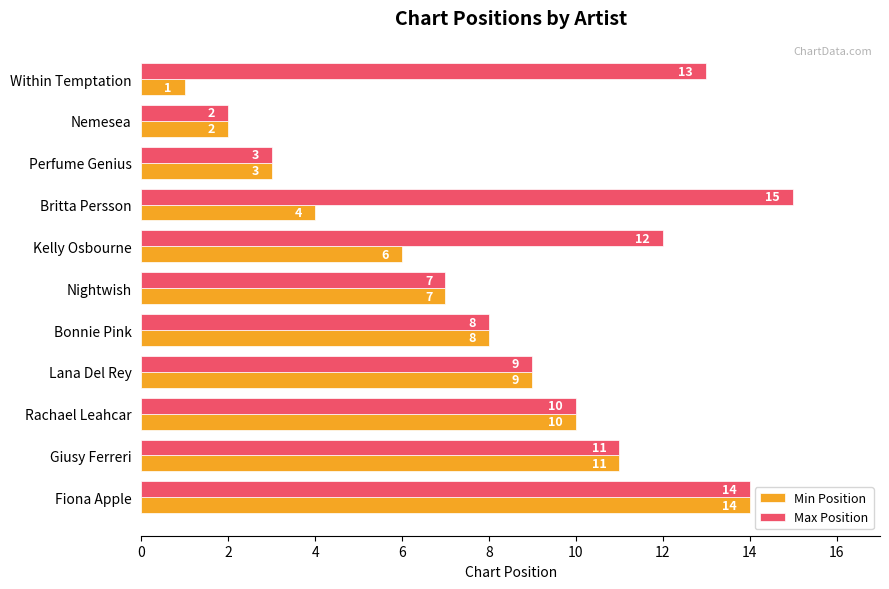

What is the smallest value displayed?

1